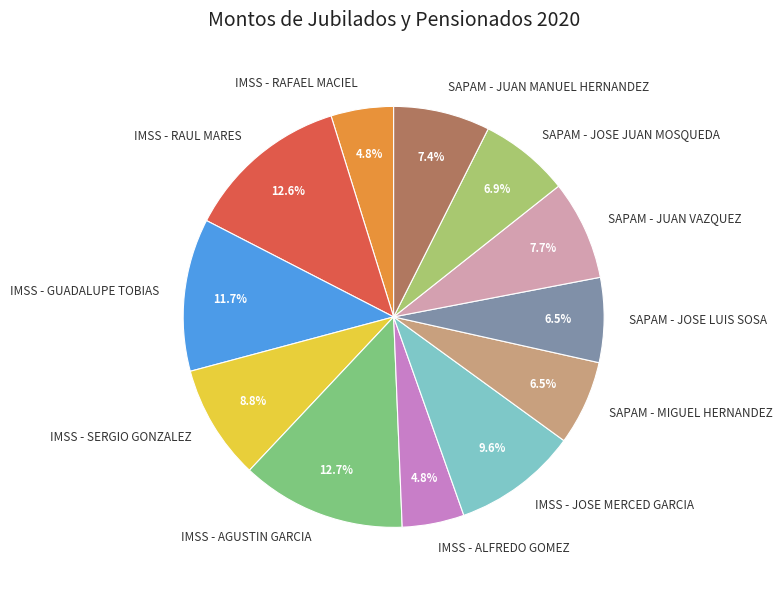

True or false: IMSS - ALFREDO GOMEZ accounts for 5% of the total.

True